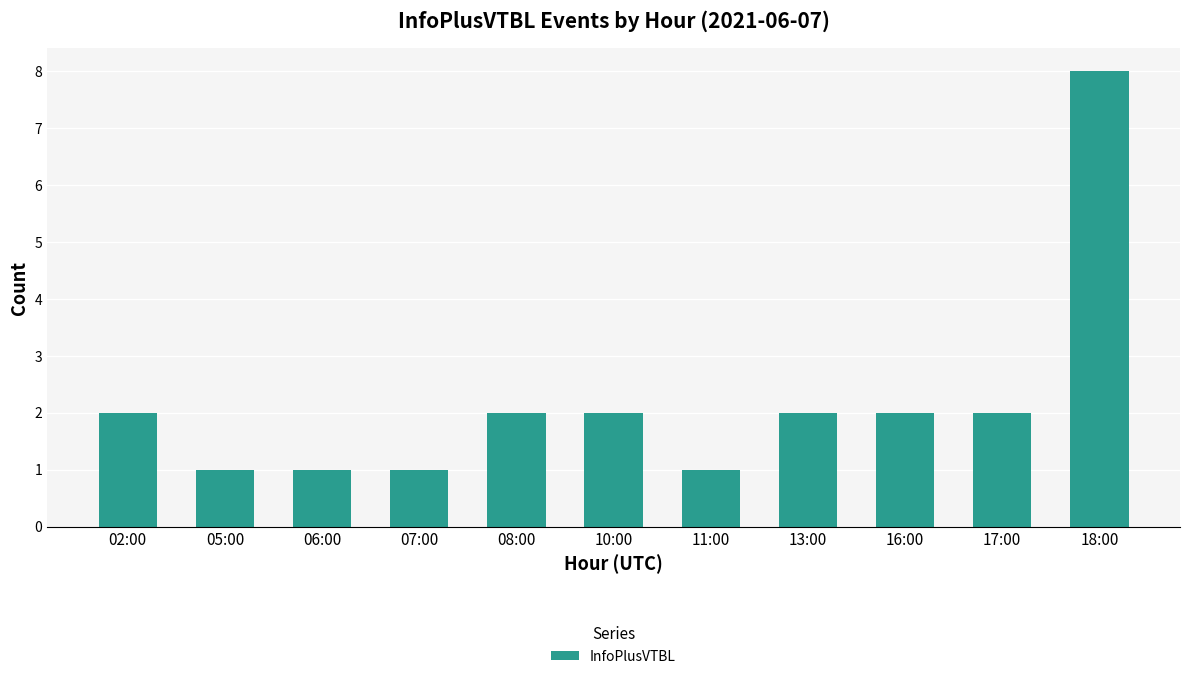

Is it true that the value at 08:00 is 3?

False